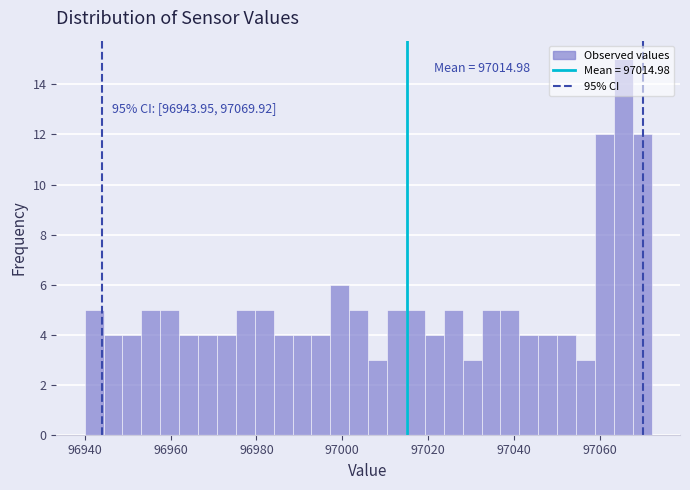

Read against the x-axis, roughly where is the centre of the tallest bar?

97066